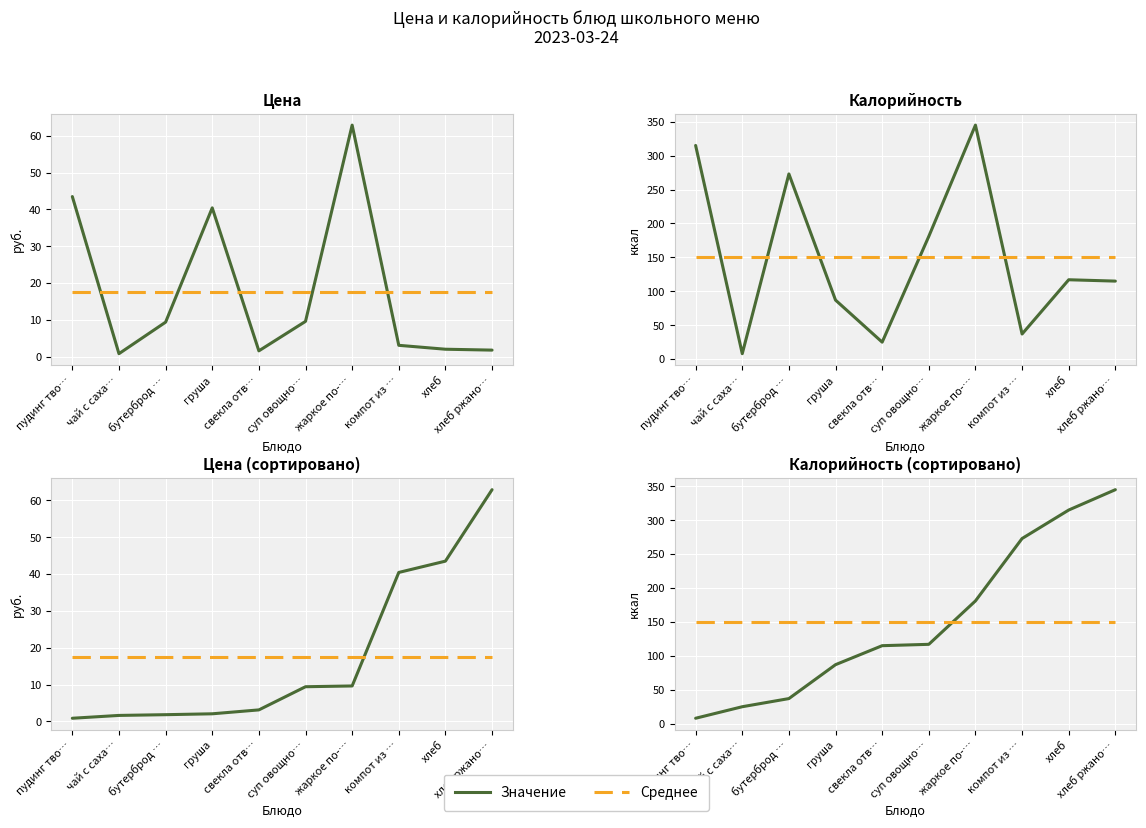

At which category does the chart reach its minimum across all series?

пудинг тво…